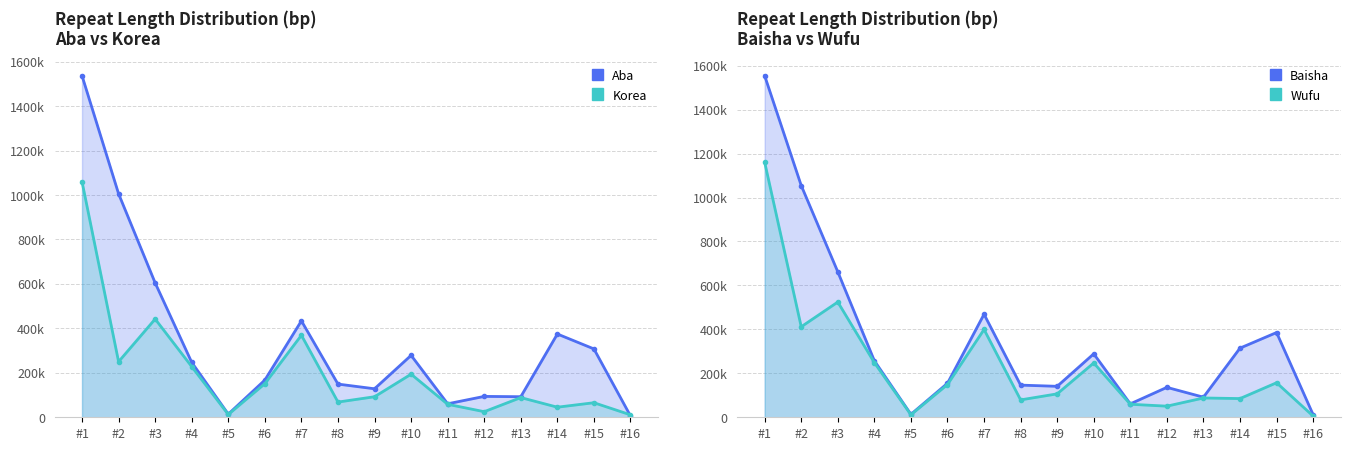

At which category is the sum across all series the highest?

#1